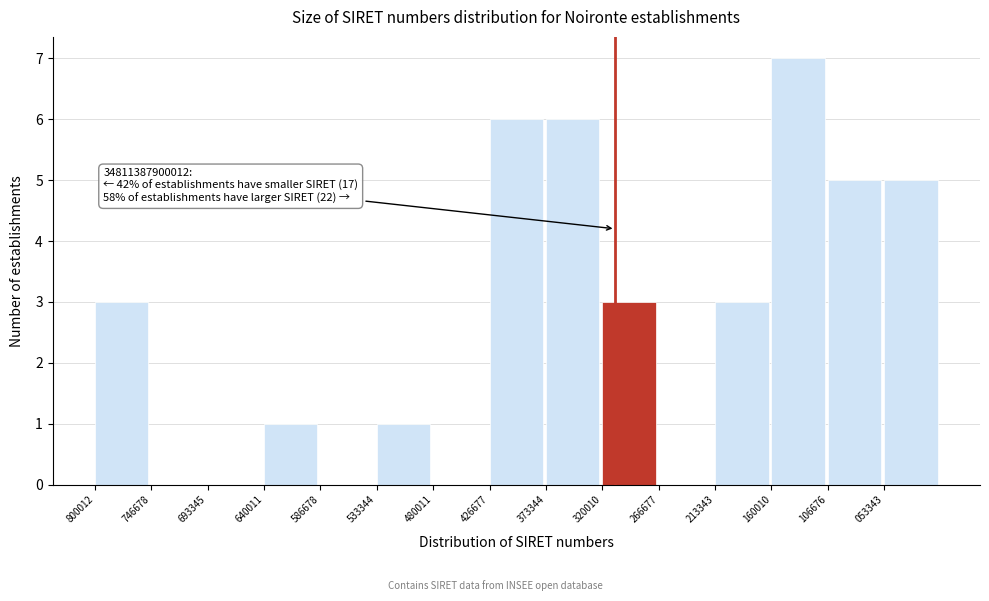

Reading left to right, transcribe all the data shown in this chart.

800012=3	746678=0	693345=0	640011=1	586678=0	533344=1	480011=0	426677=6	373344=6	320010=3	266677=0	213343=3	160010=7	106676=5	053343=5